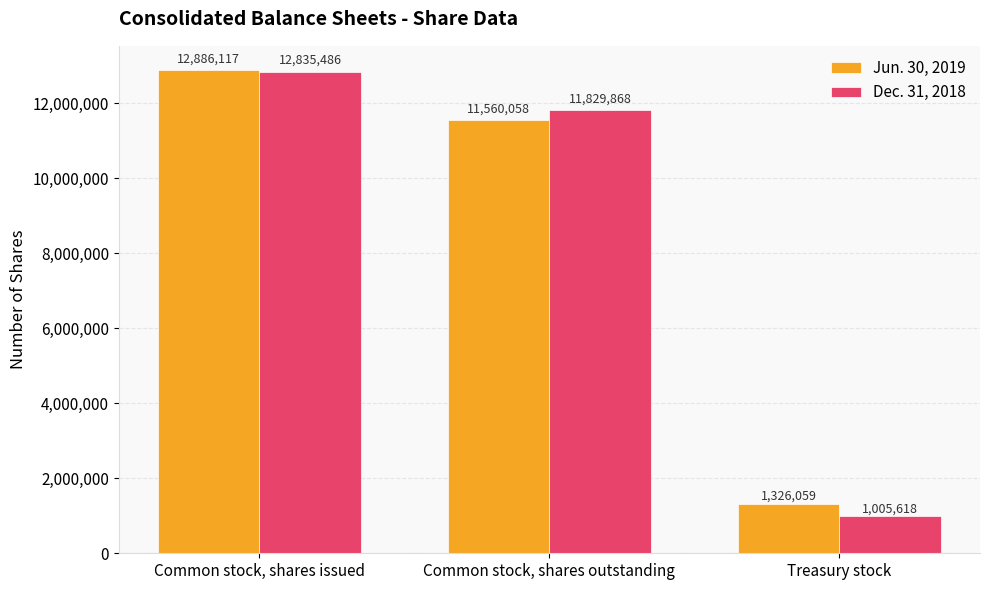

What is the total value across all series at Treasury stock?

2331677